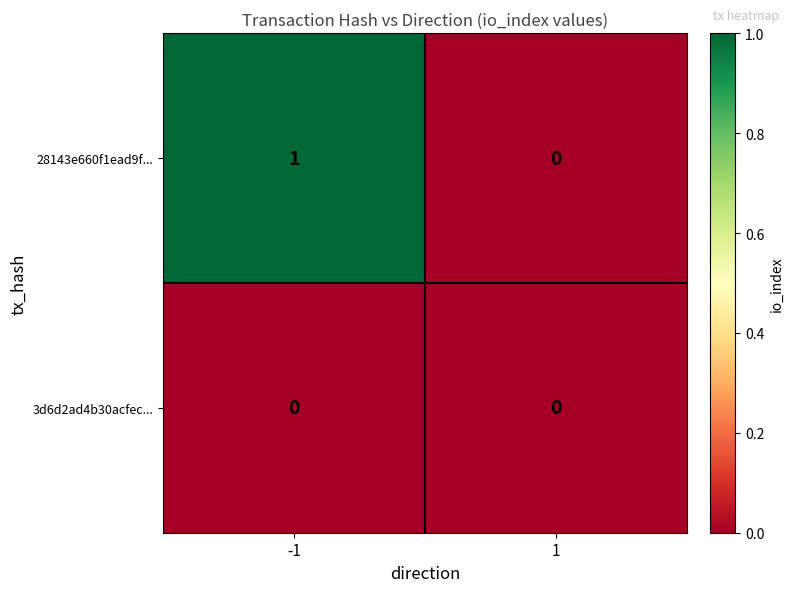

Is the value of 28143e660f1ead9f... at -1 greater than the value of 3d6d2ad4b30acfec... at 1?

Yes